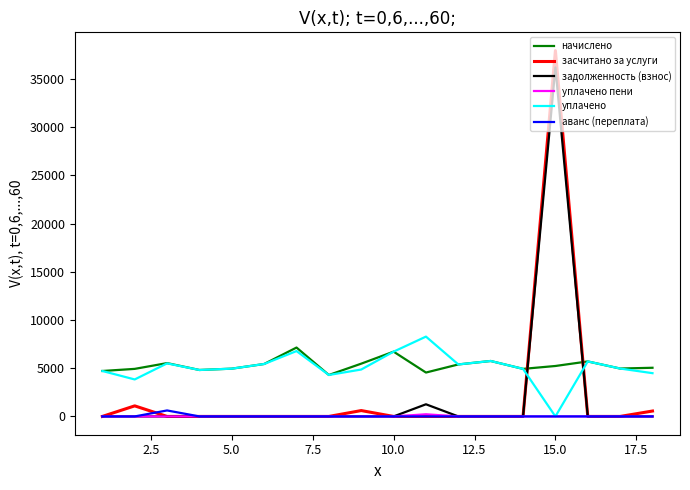

How many positive values does the уплачено series have?

17